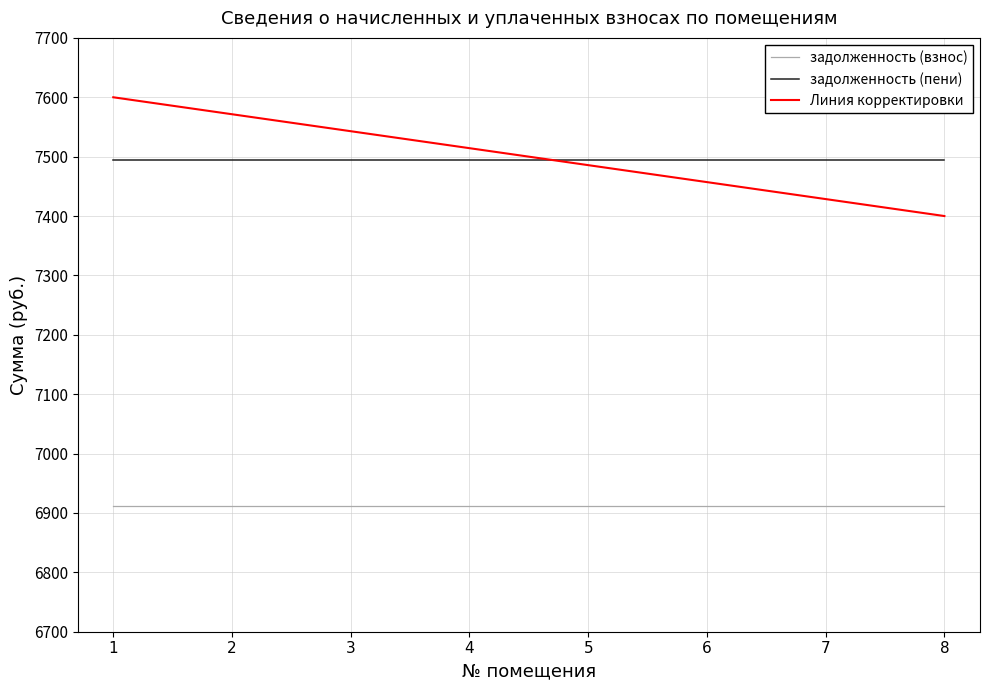

The value of задолженность (взнос) at 4 is 10242.6. True or false?

False